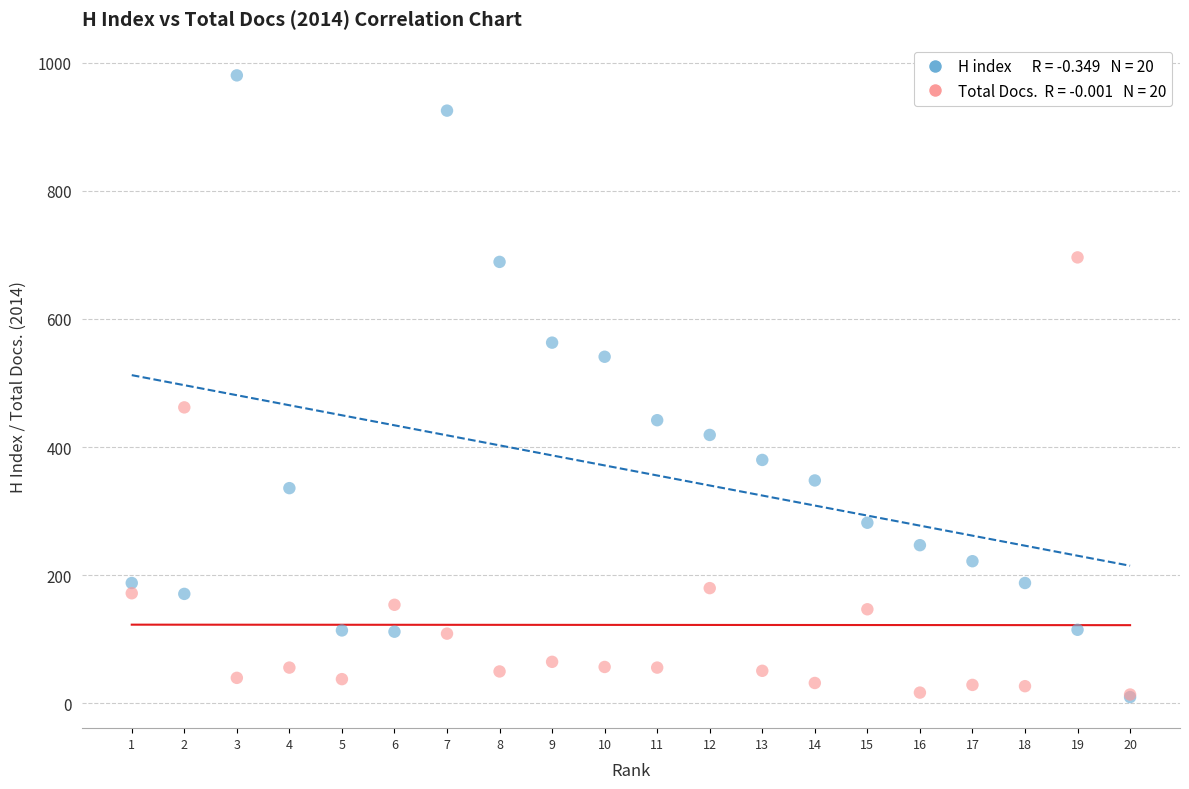

Across all series, what Y value is closest to 495?

462